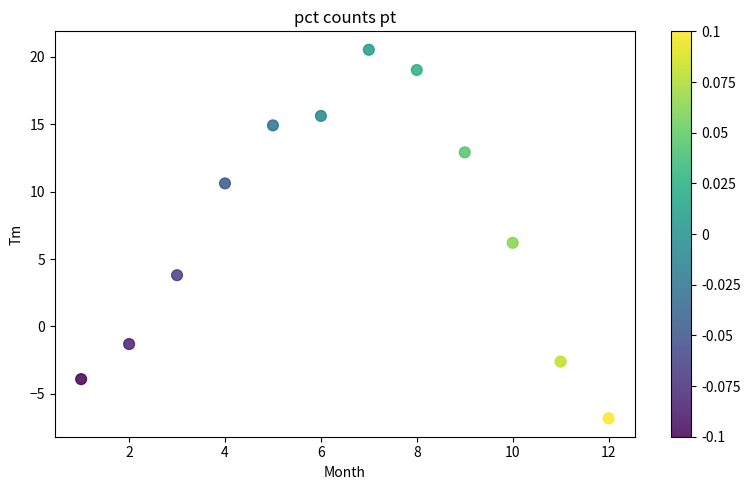

What is the range of X values (max minus min)?

11.0